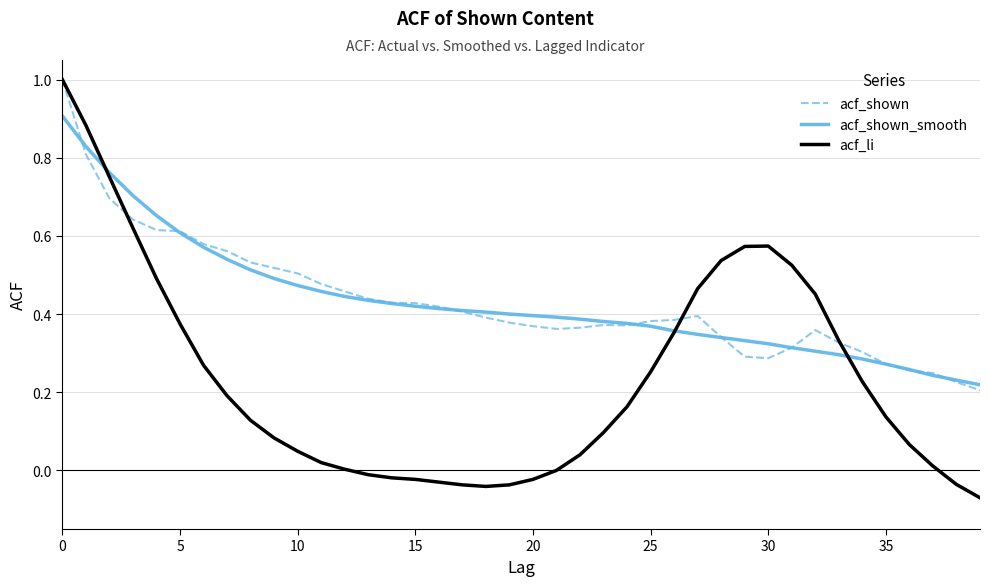

In acf_shown, how many points are lower than both neighbors (excluding endpoints)?

3